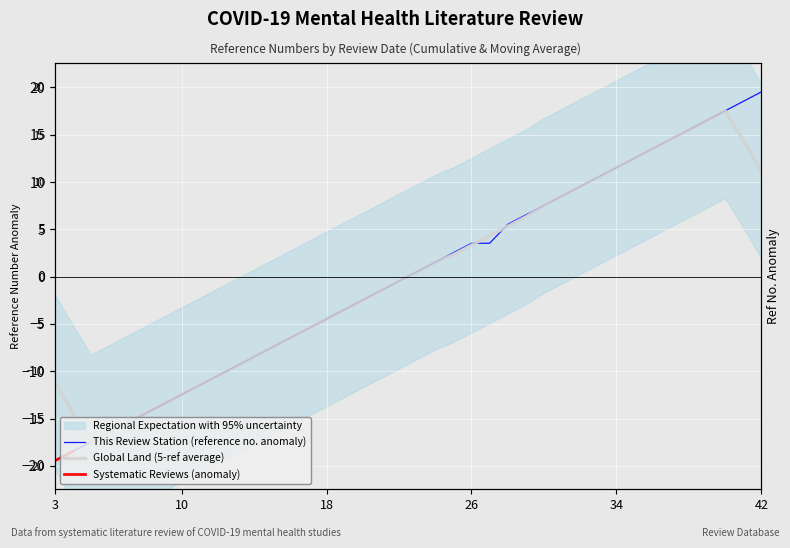

What is the difference between the maximum and minimum values in the 5-Review Moving Avg series?

35.0